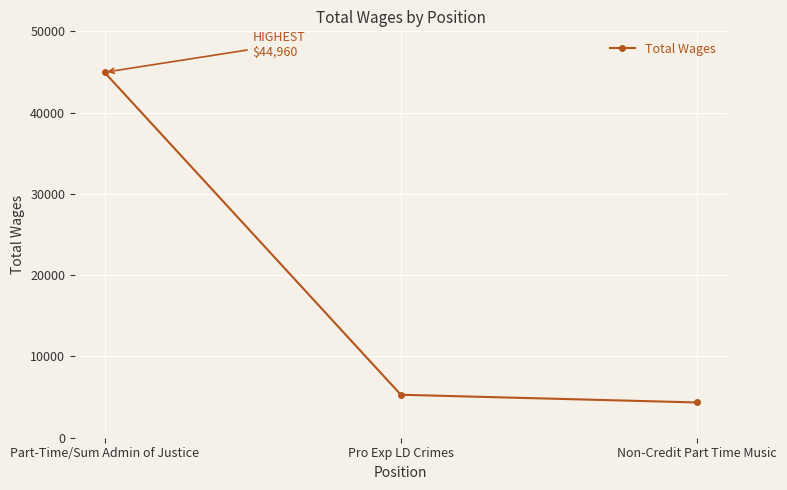

What position from the left is Part-Time/Sum Admin of Justice?

1